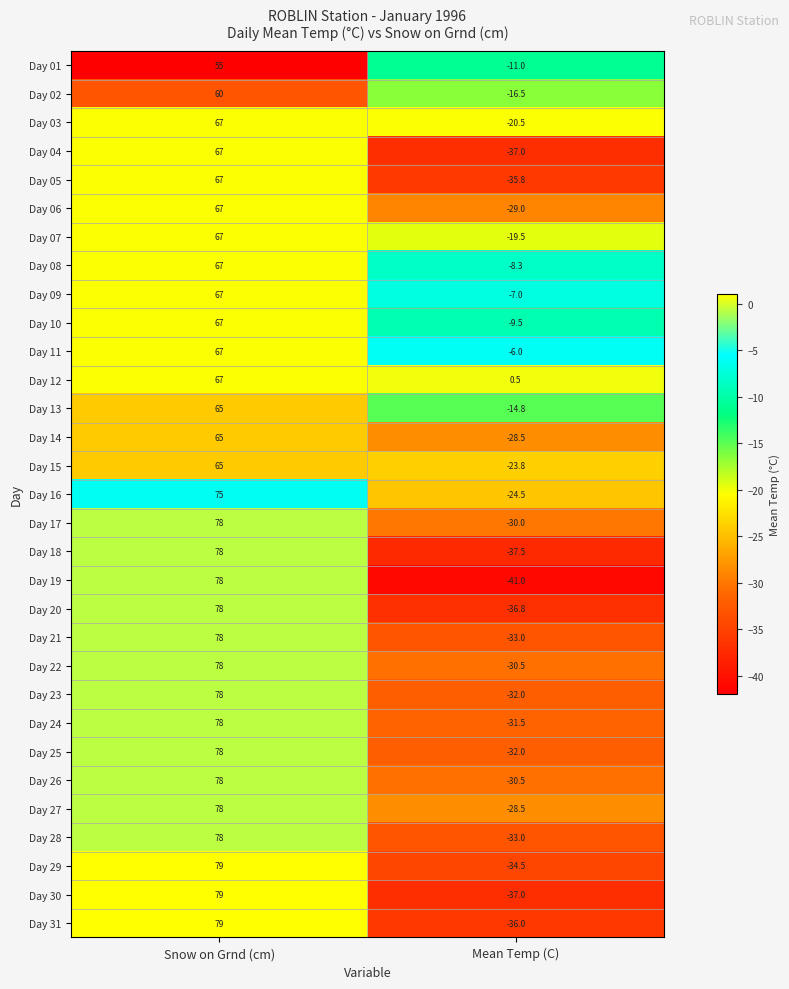

The Day 23 series shows 15.9 at Snow on Grnd (cm). True or false?

False